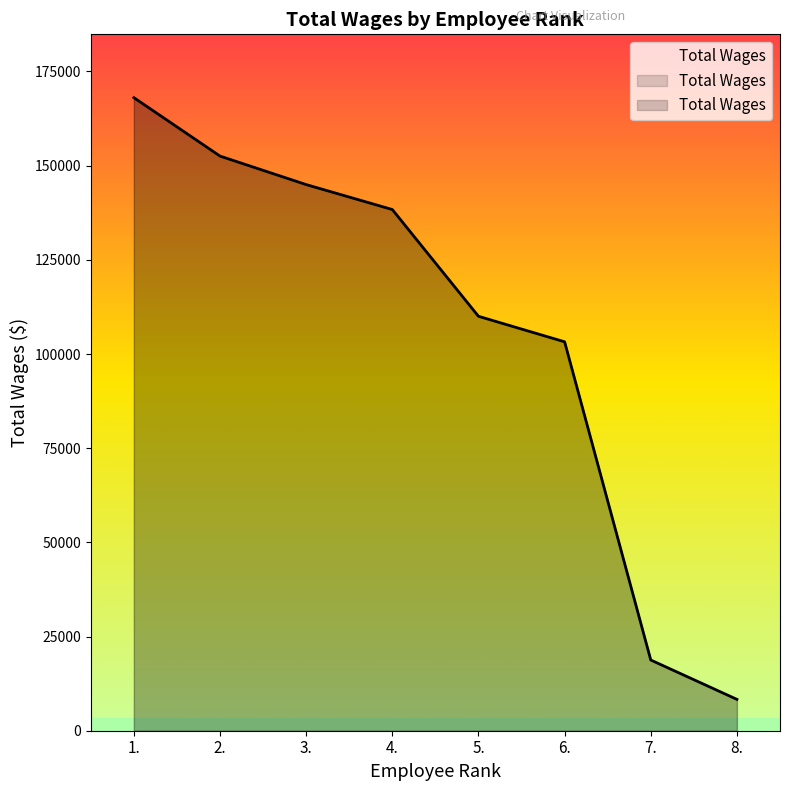

List the labels in order of value, largest first.

1., 2., 3., 4., 5., 6., 7., 8.